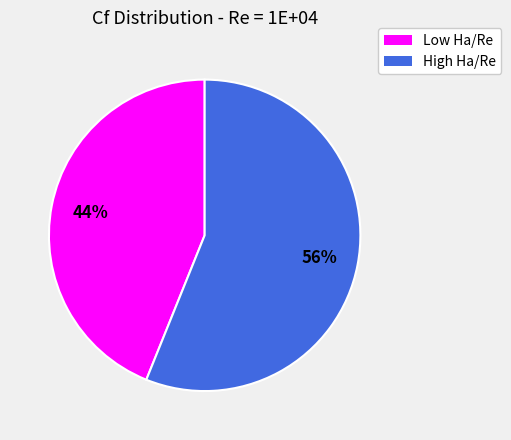

Is there a majority slice in this chart?

Yes